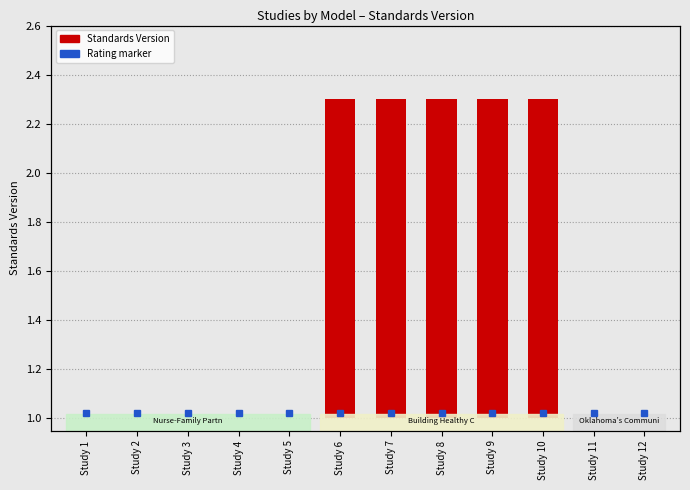

What is the change in value from Study 4 to Study 8?

+1.3